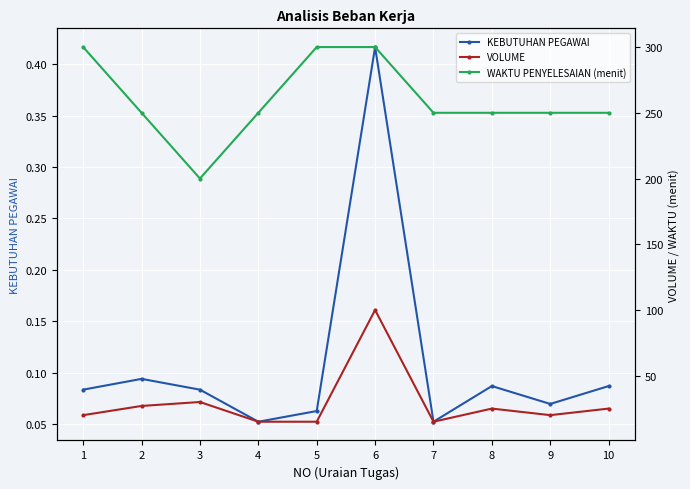

At which category is the sum across all series the highest?

6